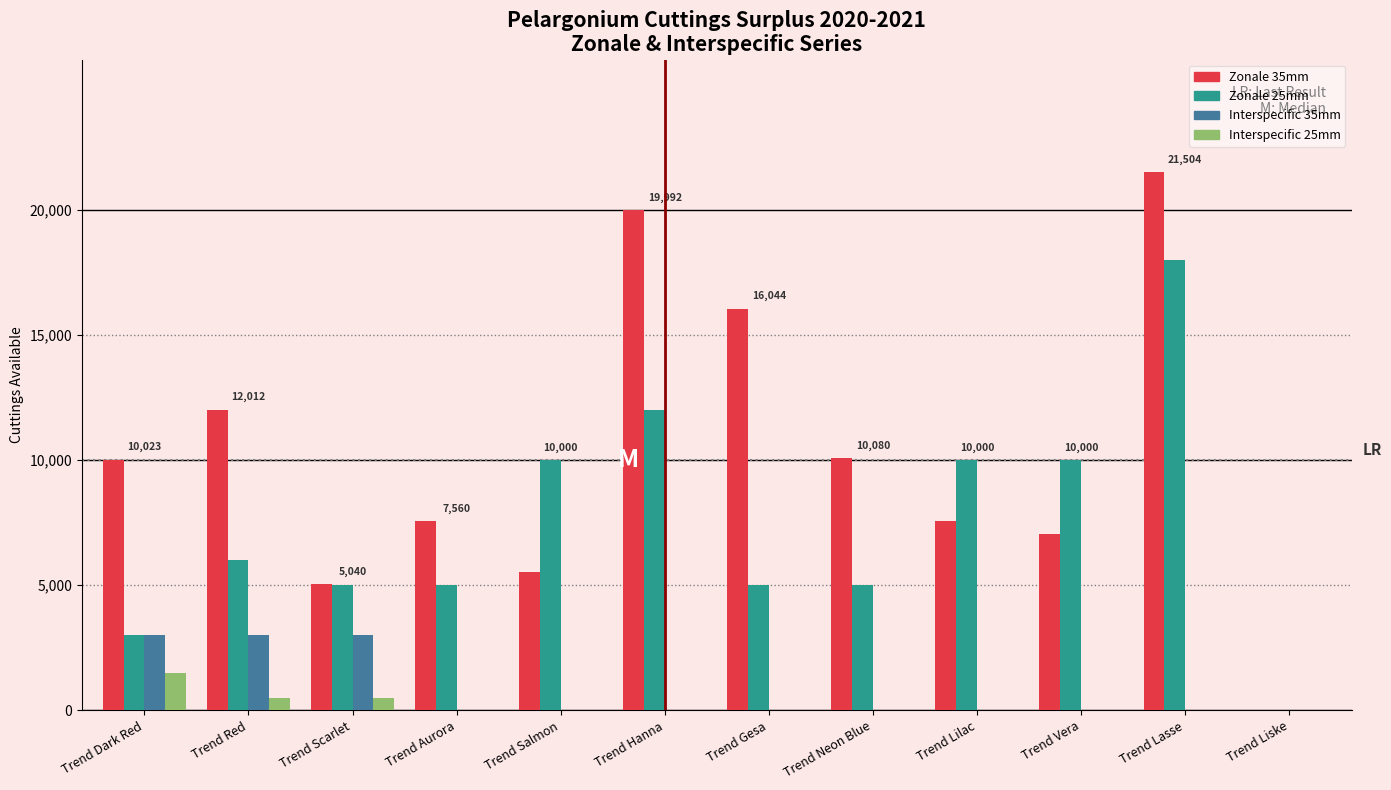

At which category is the sum across all series the highest?

Trend Lasse